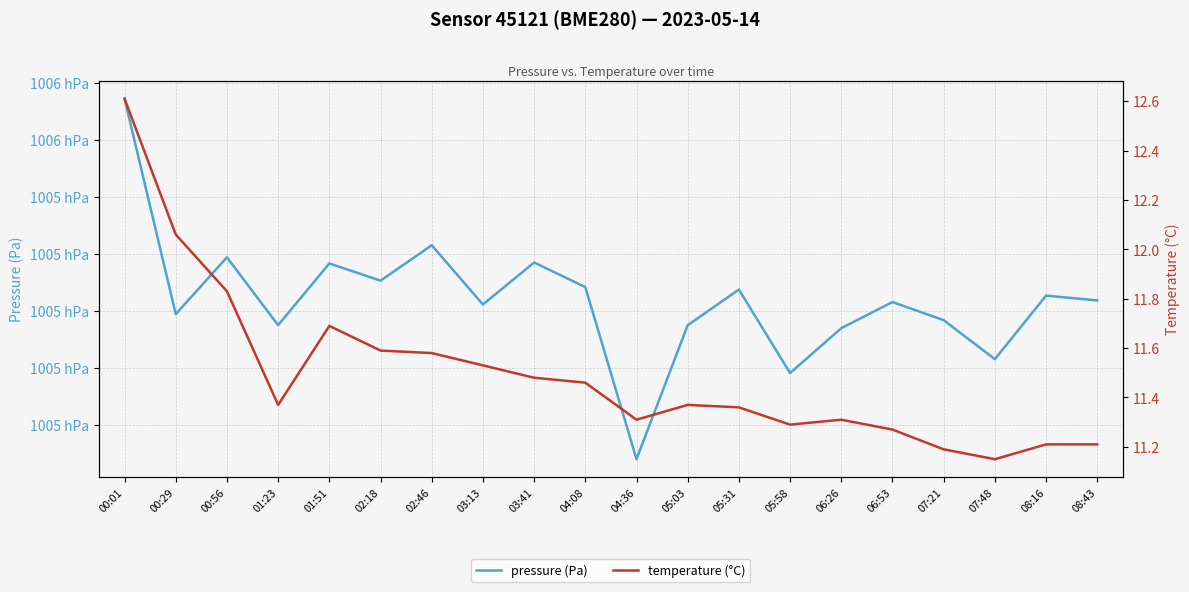

Rank the series at 00:56 from lowest to highest value.

temperature (°C), pressure (Pa)